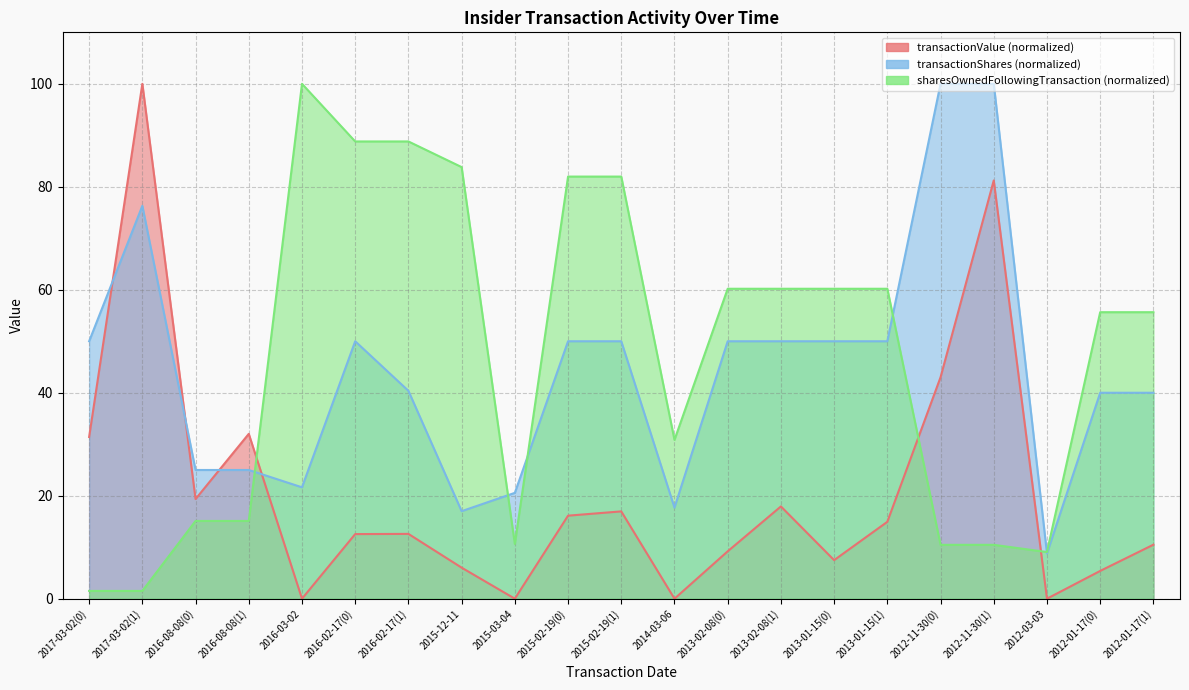

At which category does sharesOwnedFollowingTransaction reach its first local valley?

2015-03-04